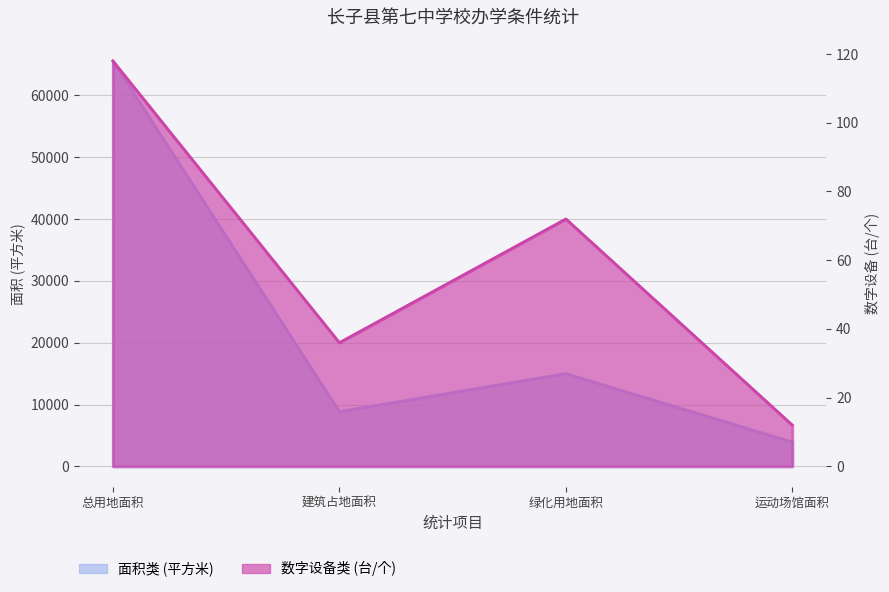

How many data points in 面积类 (平方米) are less than 15000?

2